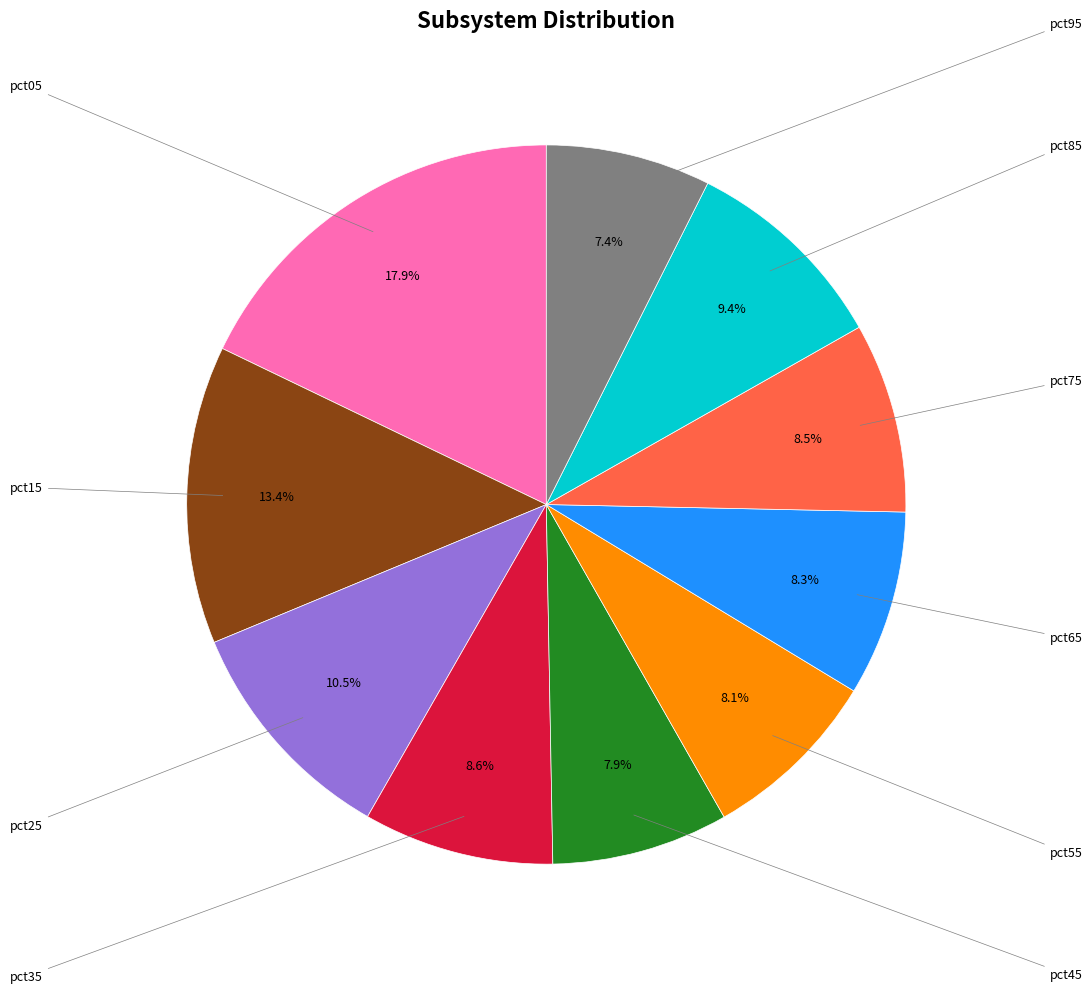

How many slices are in this pie chart?

10